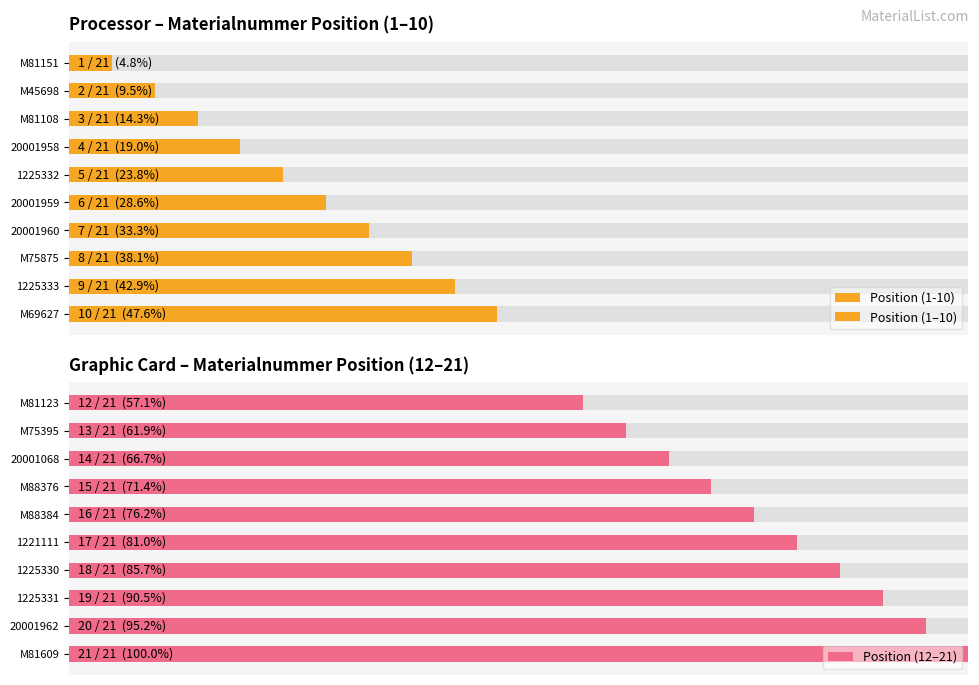

Is it true that the value at 1225332 is 0.2?

True